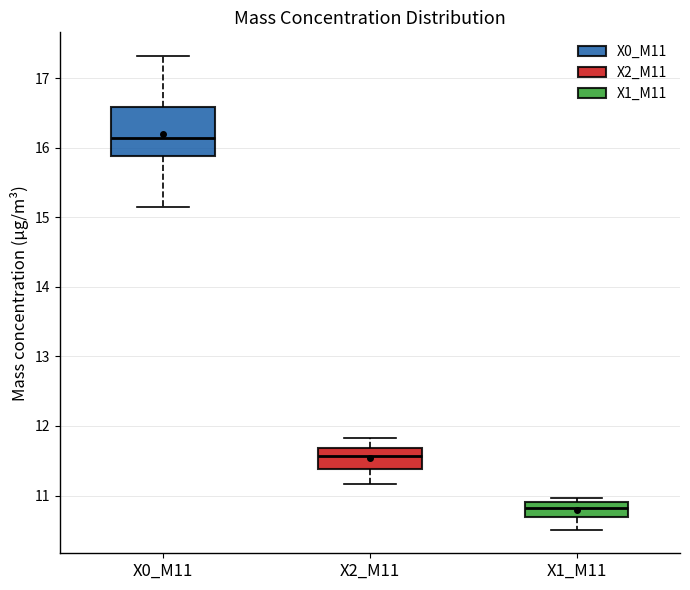

Reading left to right, transcribe this box plot: for each box, give where its median line is, the range the box spans, and where its two whiskers end, as read against the y-axis. The values are not printed on the chart, so give them approximately, as read against the axis.

X0_M11: median 16.1, box 15.9 to 16.6, whiskers 15.2 to 17.3
X2_M11: median 11.6, box 11.4 to 11.7, whiskers 11.2 to 11.8
X1_M11: median 10.8, box 10.7 to 10.9, whiskers 10.5 to 11.0